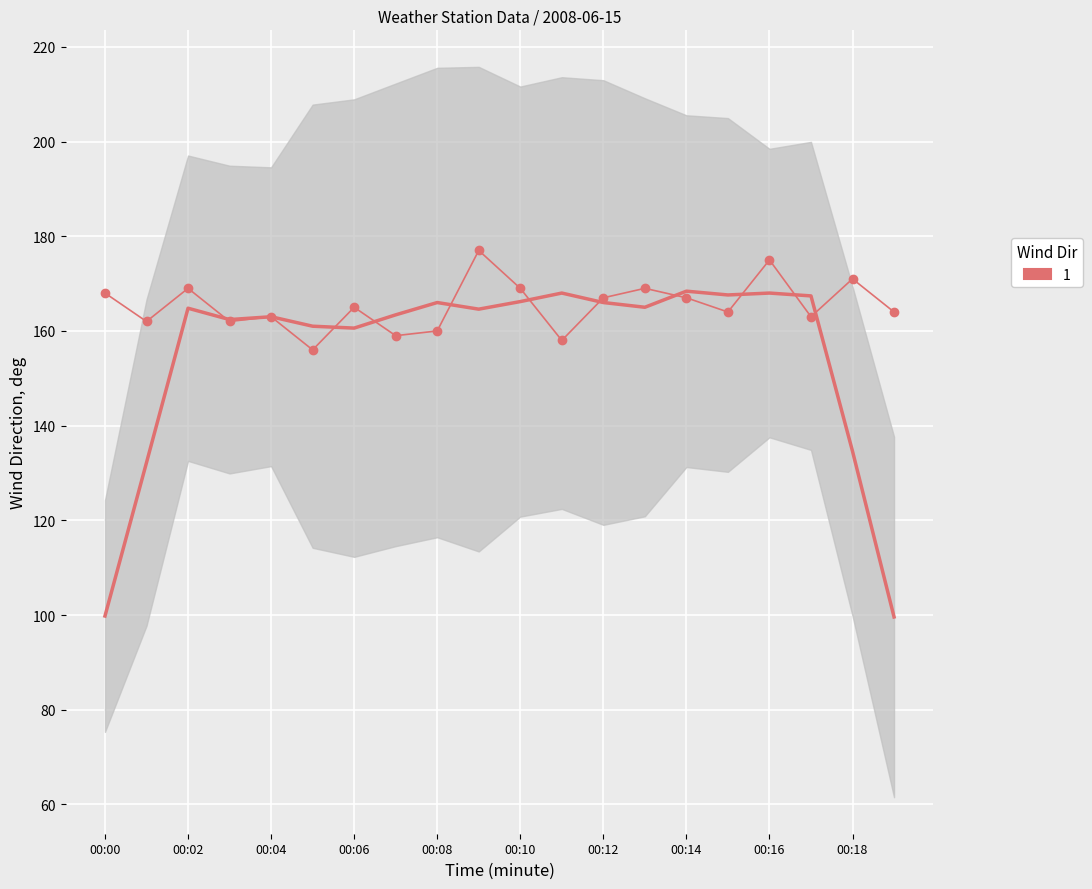

True or false: the data has more than 1 interior local peaks.

True